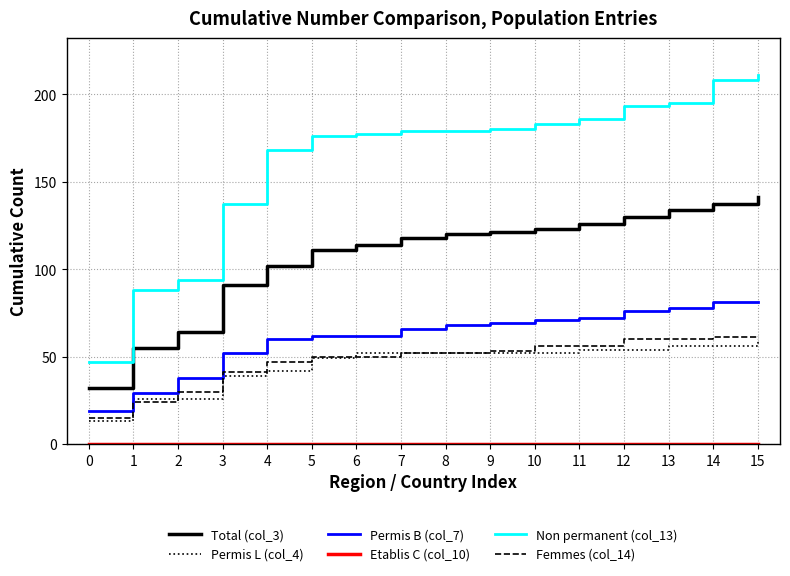

What is the average value of the Femmes (col_14) series?

48